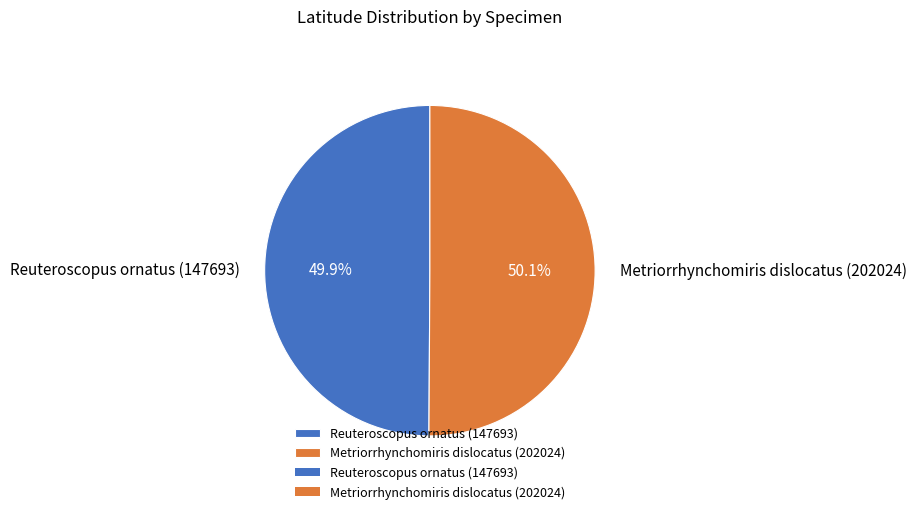

Is there a majority slice in this chart?

Yes